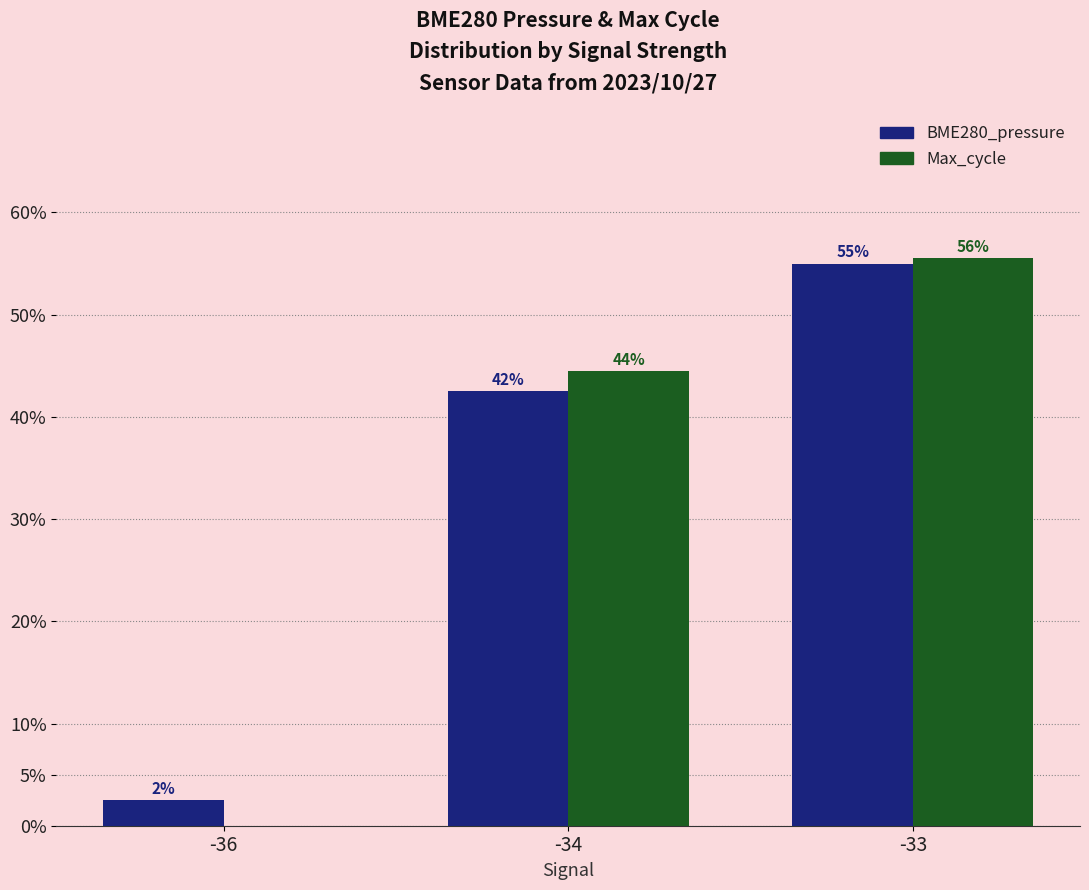

What is the value of the Max_cycle bar at the 3rd from the left?

55.6